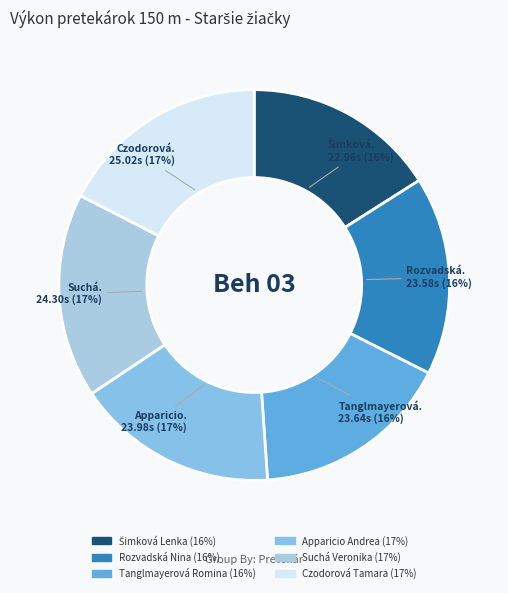

Rank the categories by value from highest to lowest.

Czodorová Tamara, Suchá Veronika, Apparicio Andrea, Tanglmayerová Romina, Rozvadská Nina, Šimková Lenka